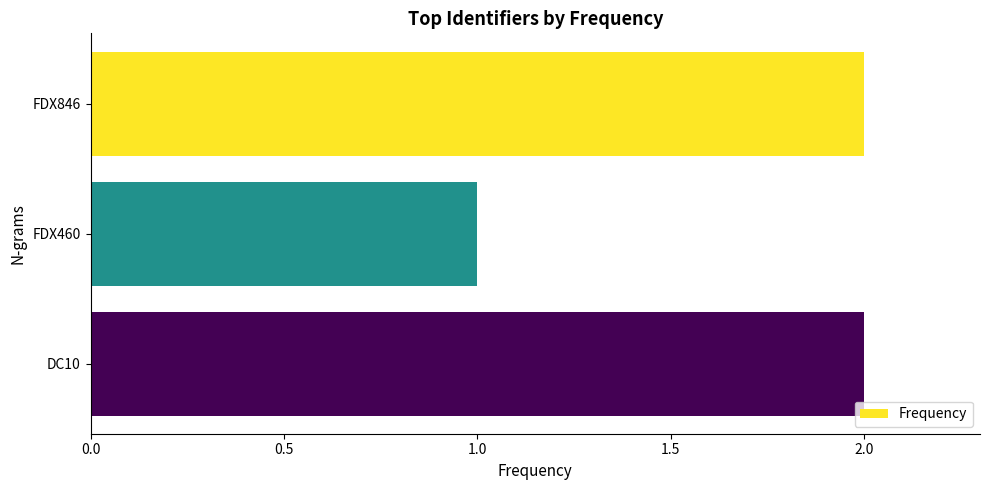

Reading top to bottom, extract all data points from this chart.

FDX846=2	FDX460=1	DC10=2